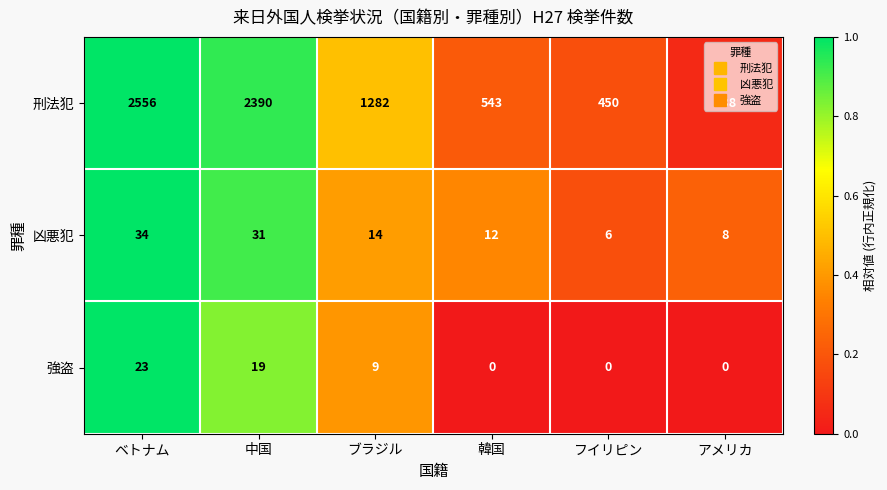

What is the difference between the maximum and second lowest values in the 刑法犯 series?

2106